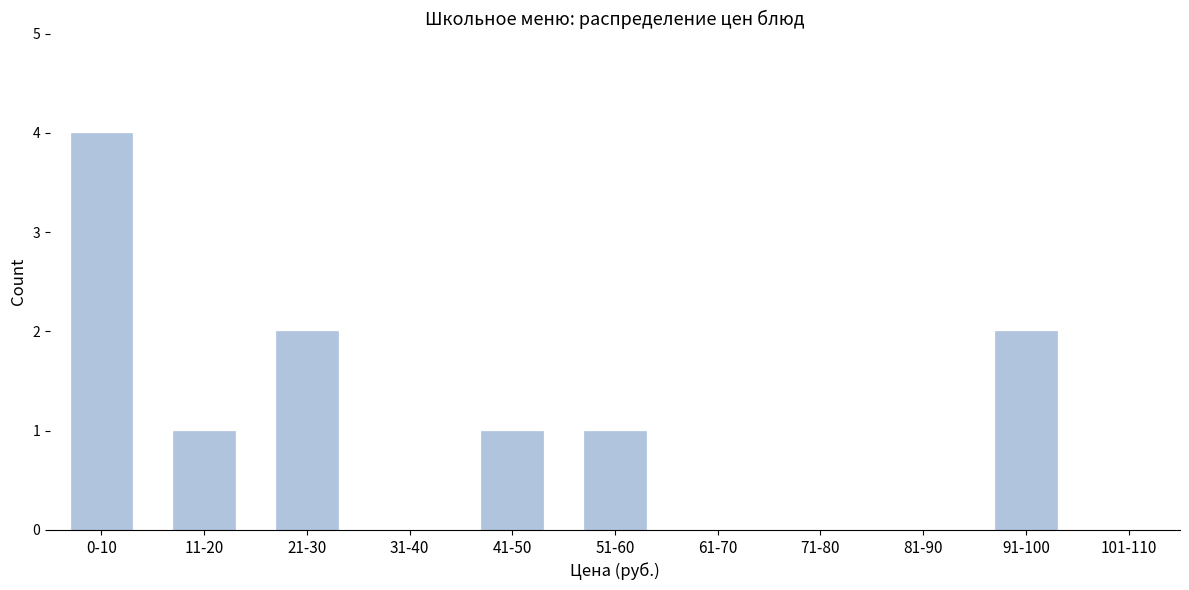

Reading right to left, transcribe all the data shown in this chart.

101-110=0	91-100=2	81-90=0	71-80=0	61-70=0	51-60=1	41-50=1	31-40=0	21-30=2	11-20=1	0-10=4